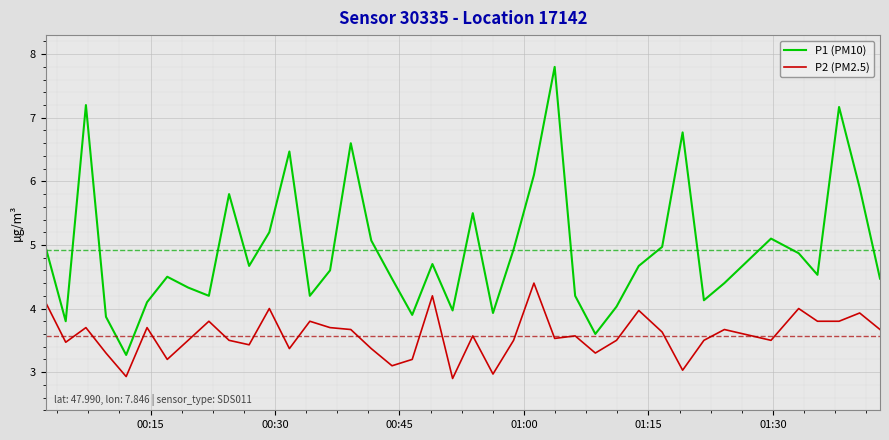

What is the difference between the maximum and minimum values in the P1 (PM10) series?

4.5